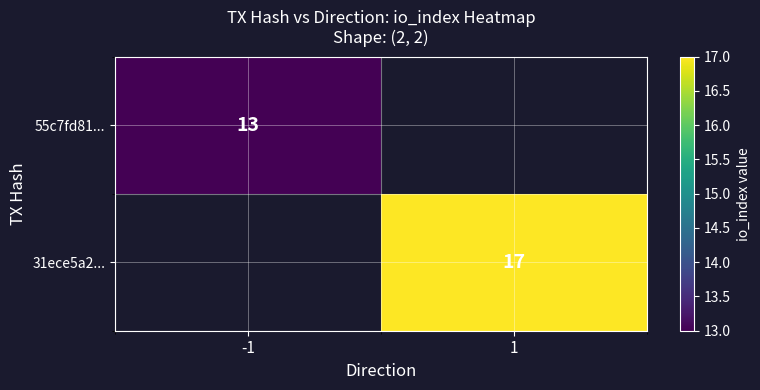

True or false: 31ece5a2... has a value of 25 at 1.

False